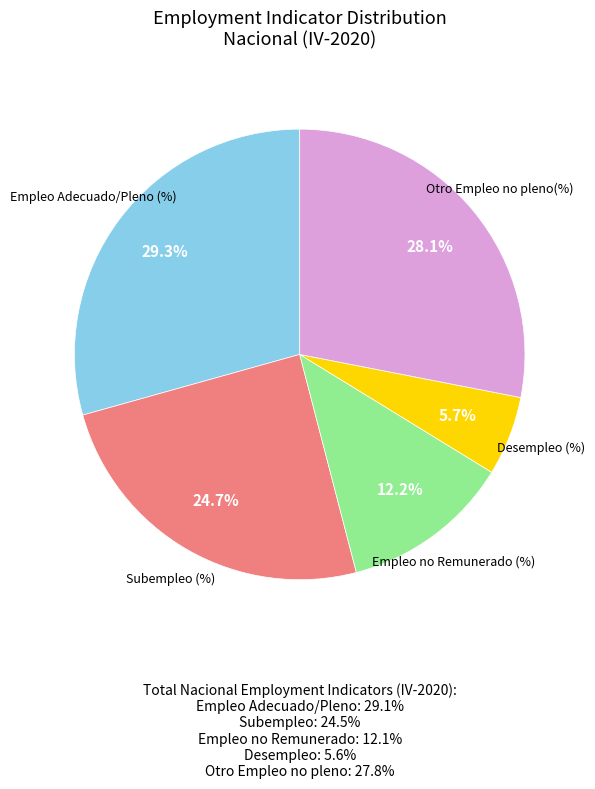

Is there a majority slice in this chart?

No